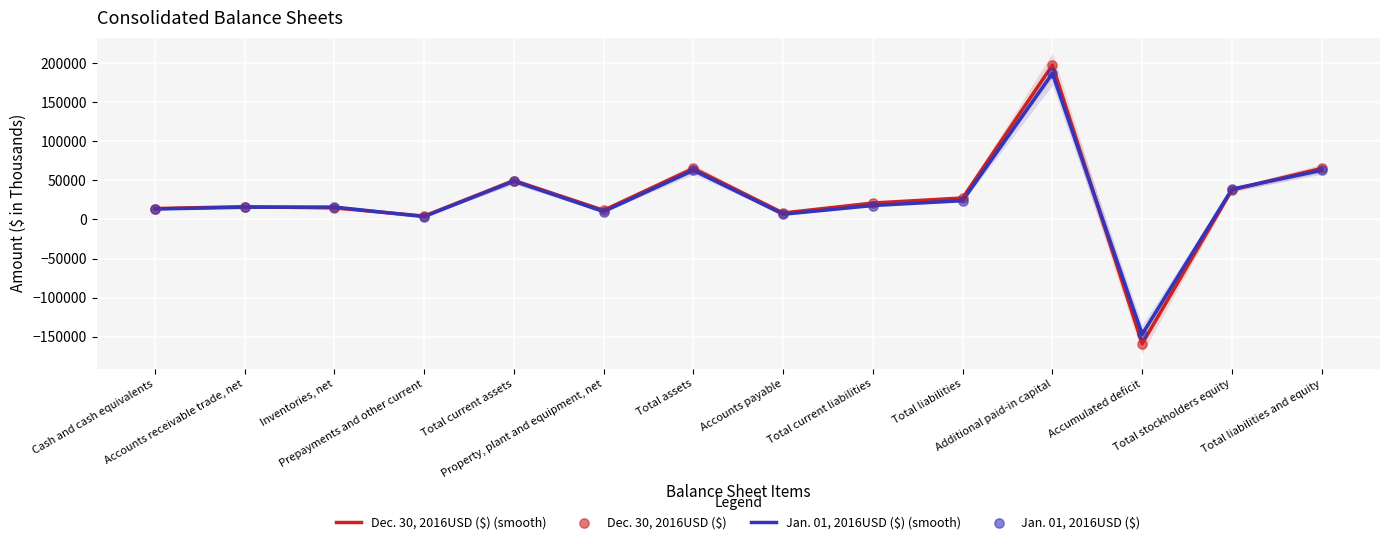

Which series reaches the maximum Y coordinate?

Dec. 30, 2016USD ($) (smooth)